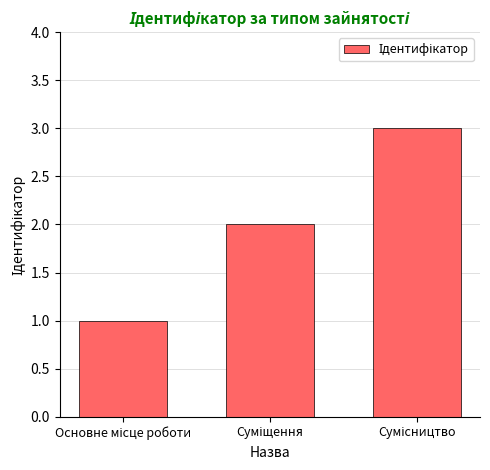

What is the sum of all values?

6